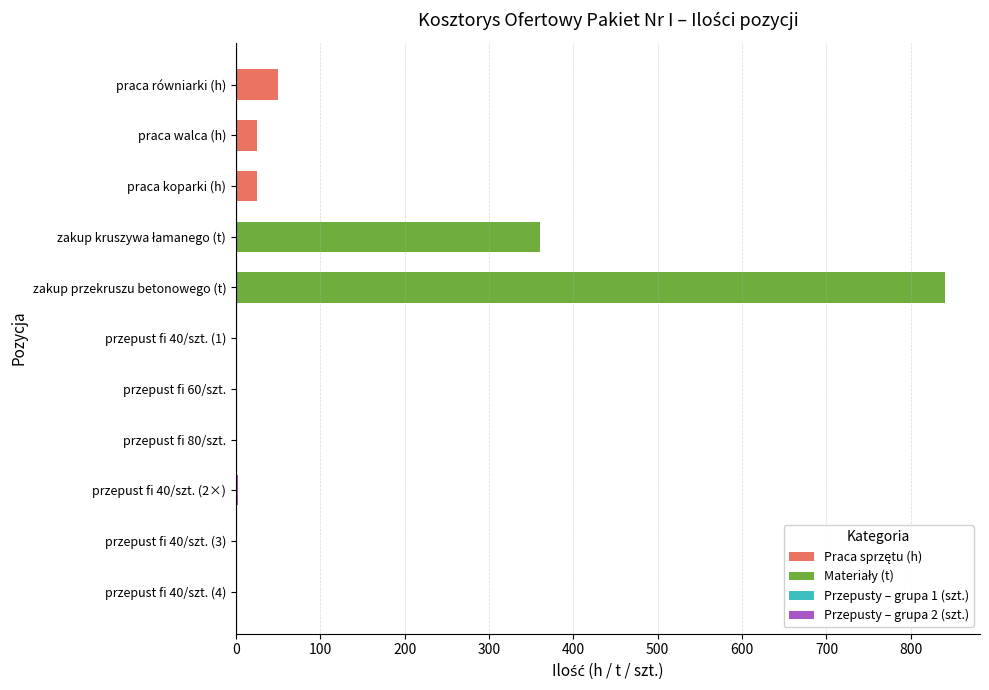

What is the average value?

119